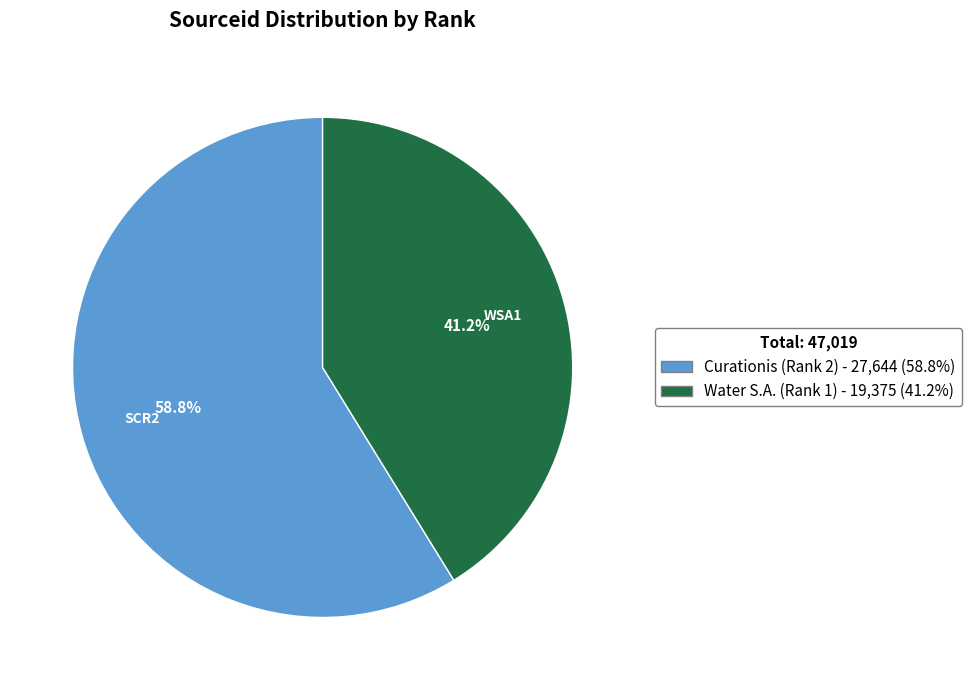

Approximately how many times larger is the value at Water S.A. (Rank 1) compared to Curationis (Rank 2)?

0.7